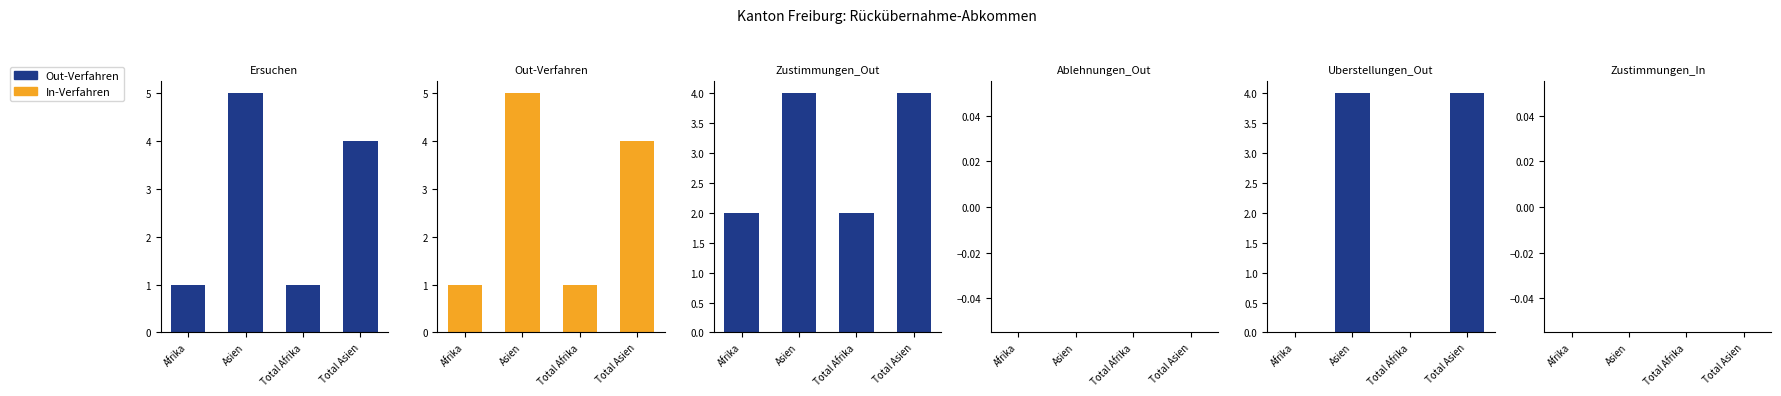

At which category is the sum across all series the highest?

Asien